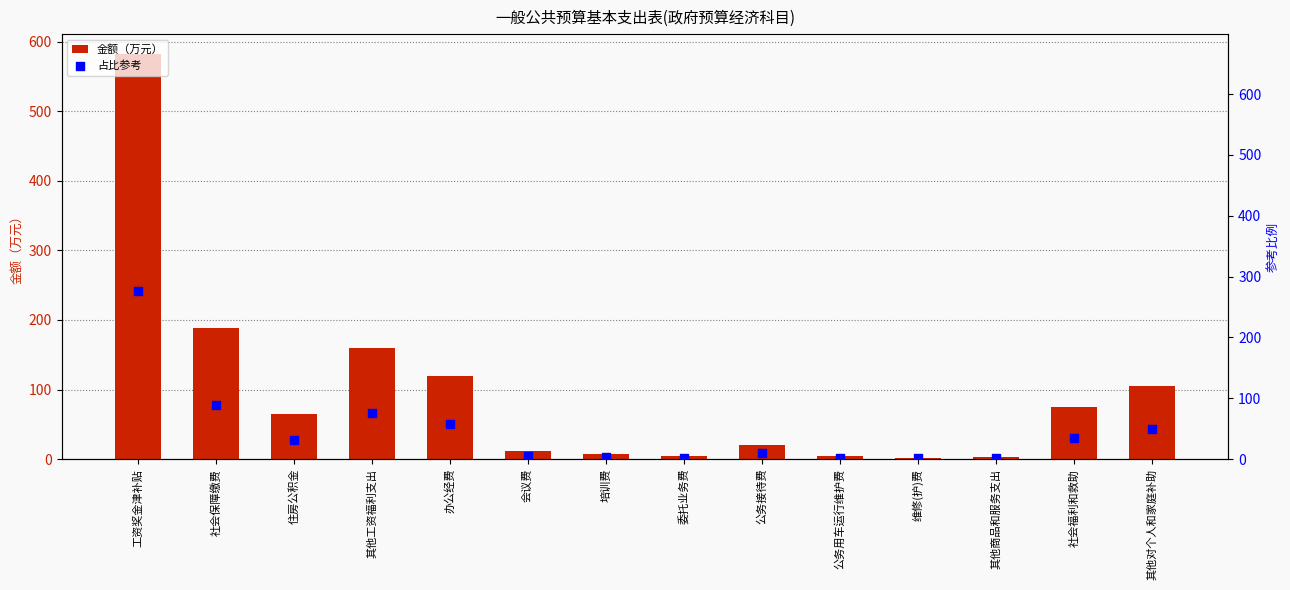

Which series has the largest total across all categories?

金额（万元）